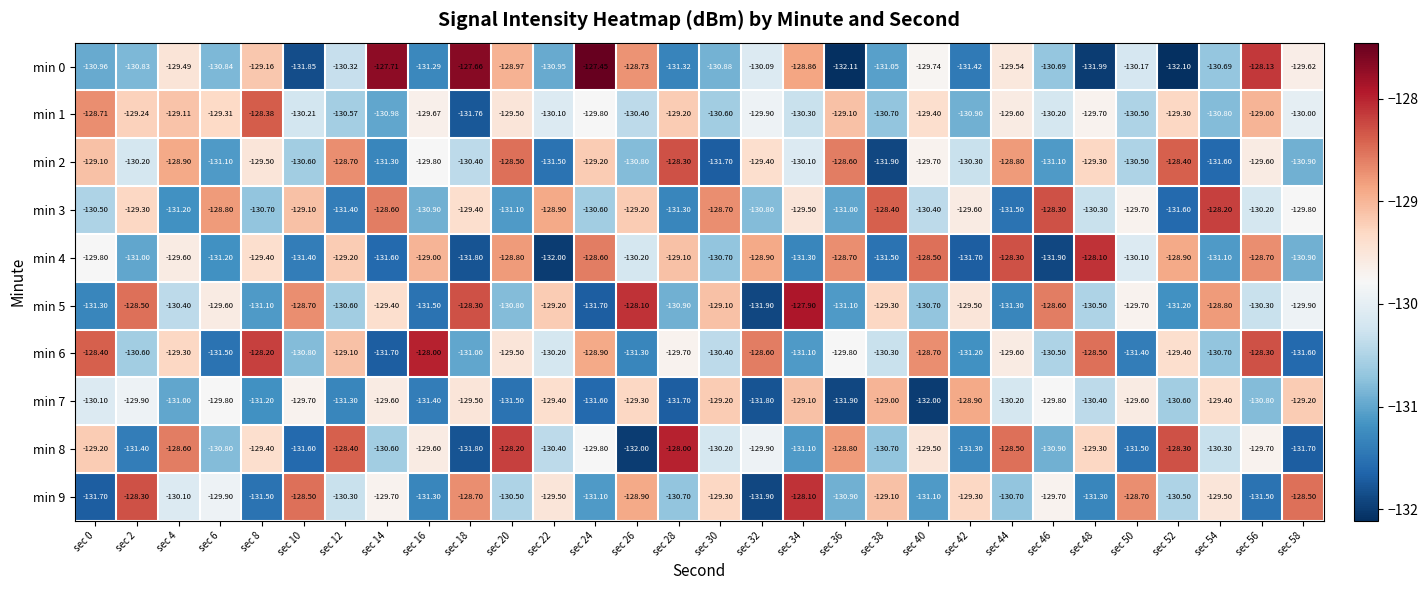

Count the number of categories in the chart.

30